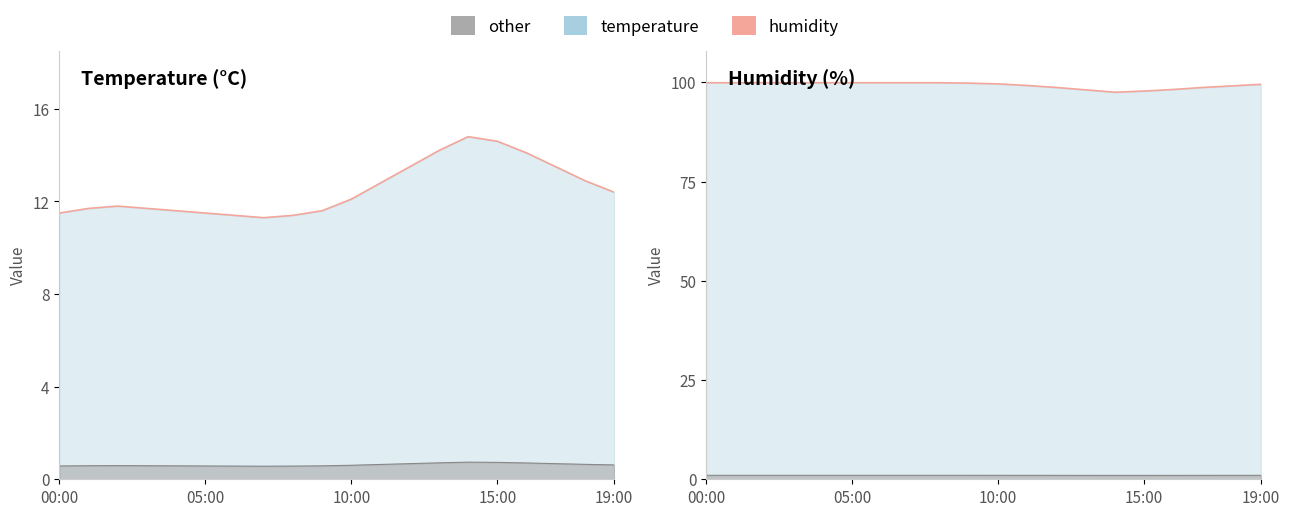

Which series has the largest total across all categories?

humidity